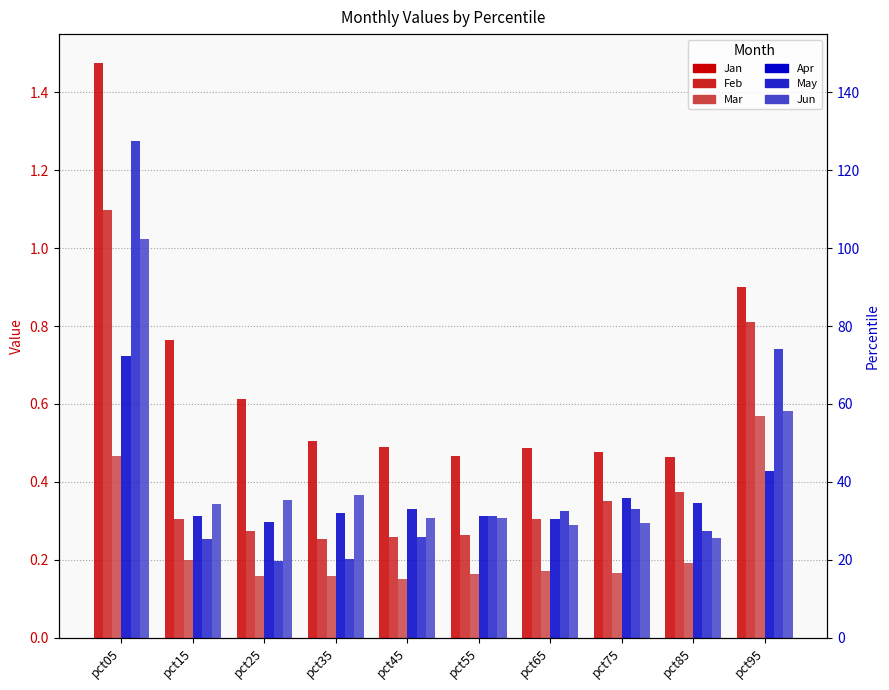

At which category is the sum across all series the highest?

pct05